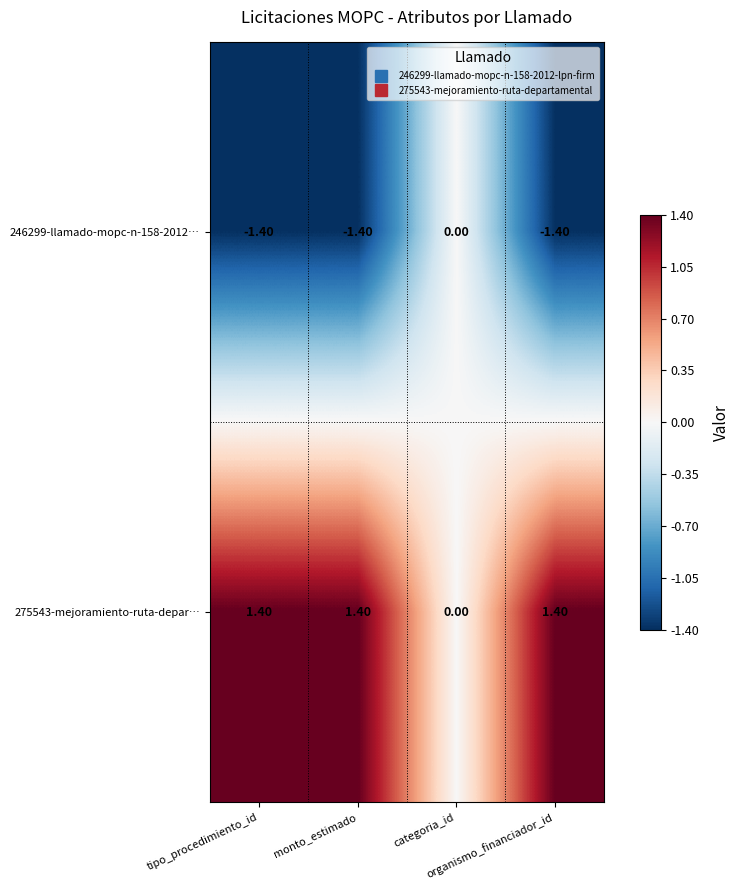

Which series has the largest total across all categories?

275543-mejoramiento-ruta-depar…